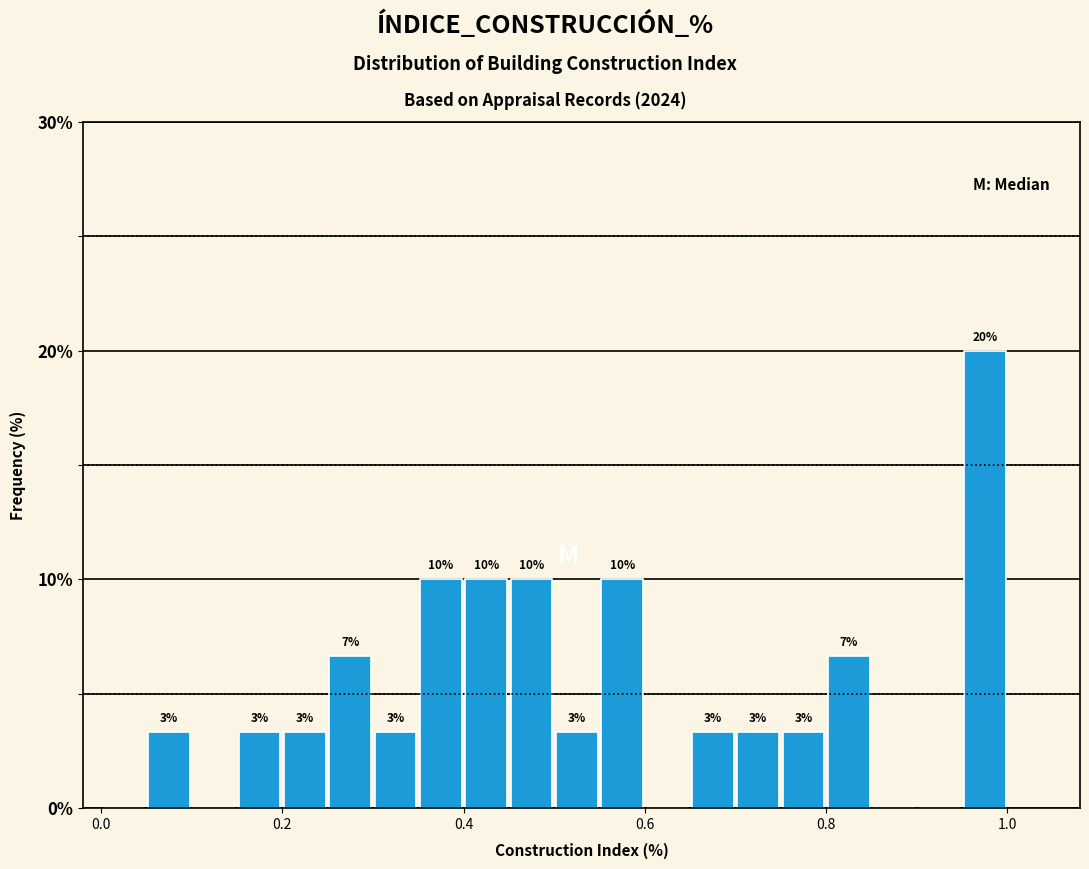

Around what value on the x-axis is the tallest bar? Give the approximate position of its centre, as read against the axis.

0.98